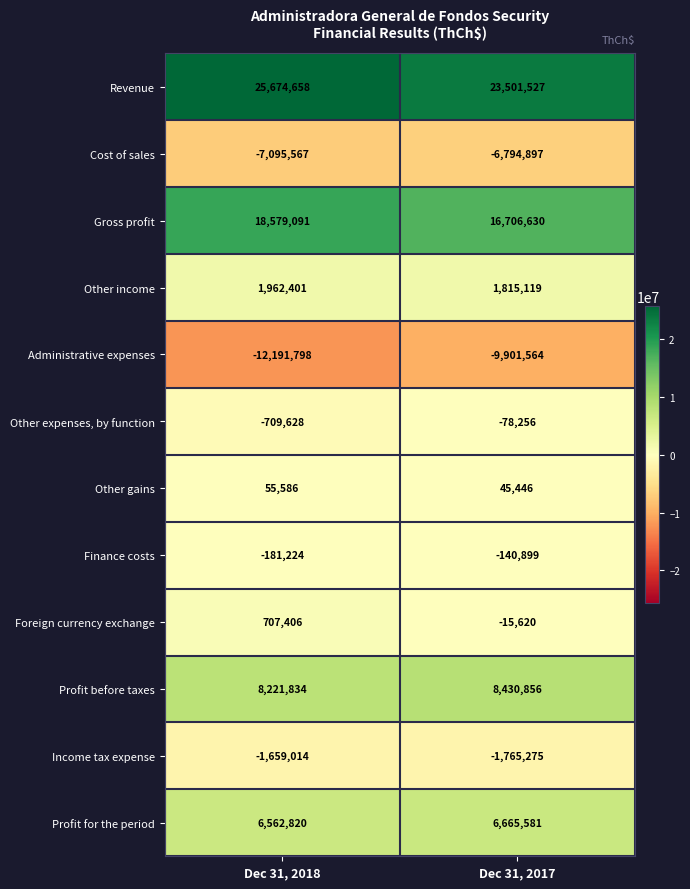

At which category is the sum across all series the highest?

Dec 31, 2018